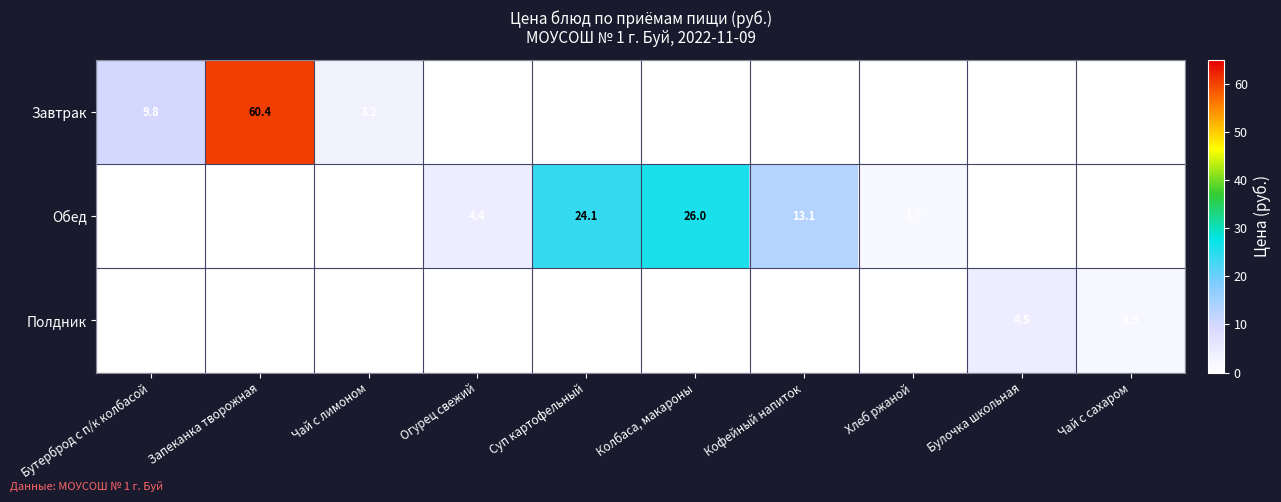

Which label corresponds to the largest value in the chart?

Запеканка творожная